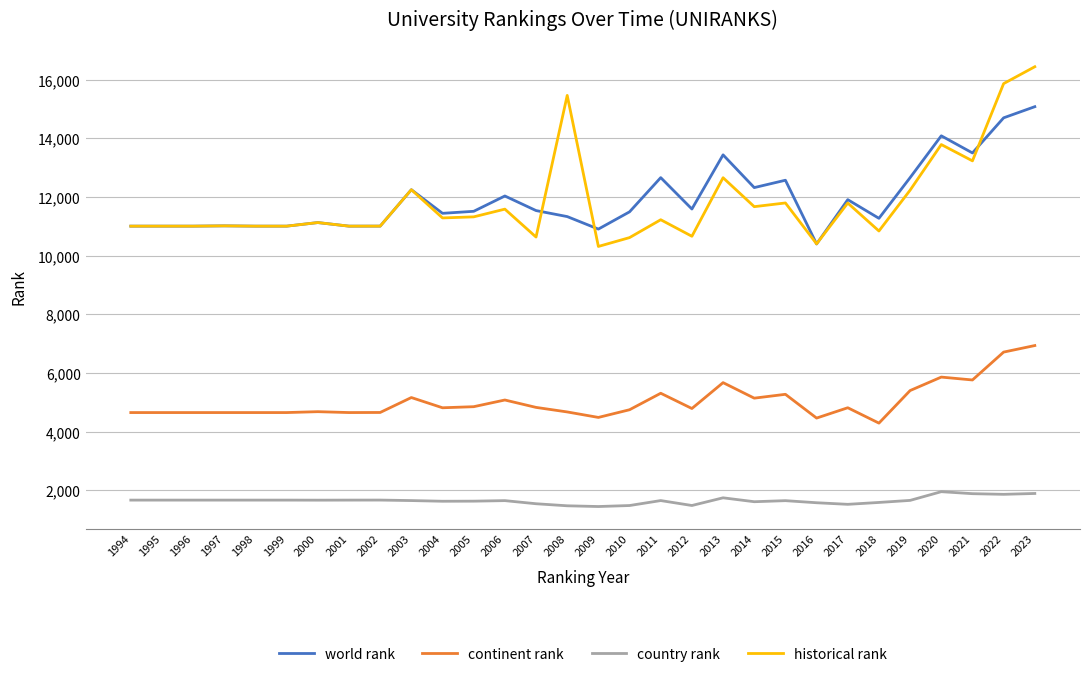

What is the total value across all series at 2012?

28517.0